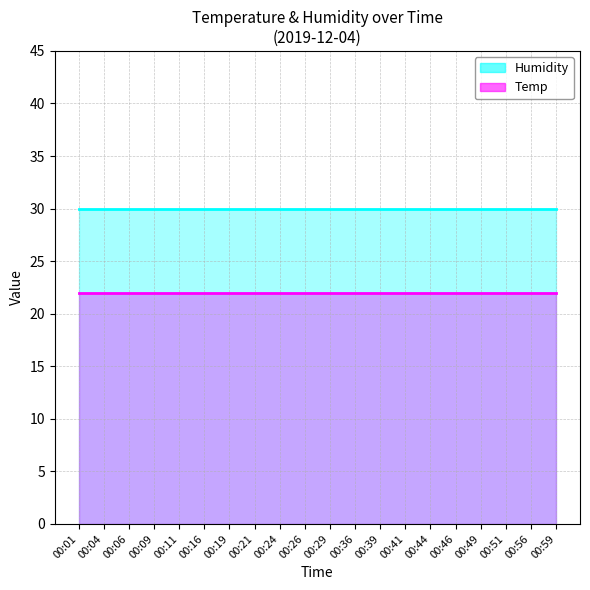

Which has a higher value, 00:01 or 00:24?

00:01